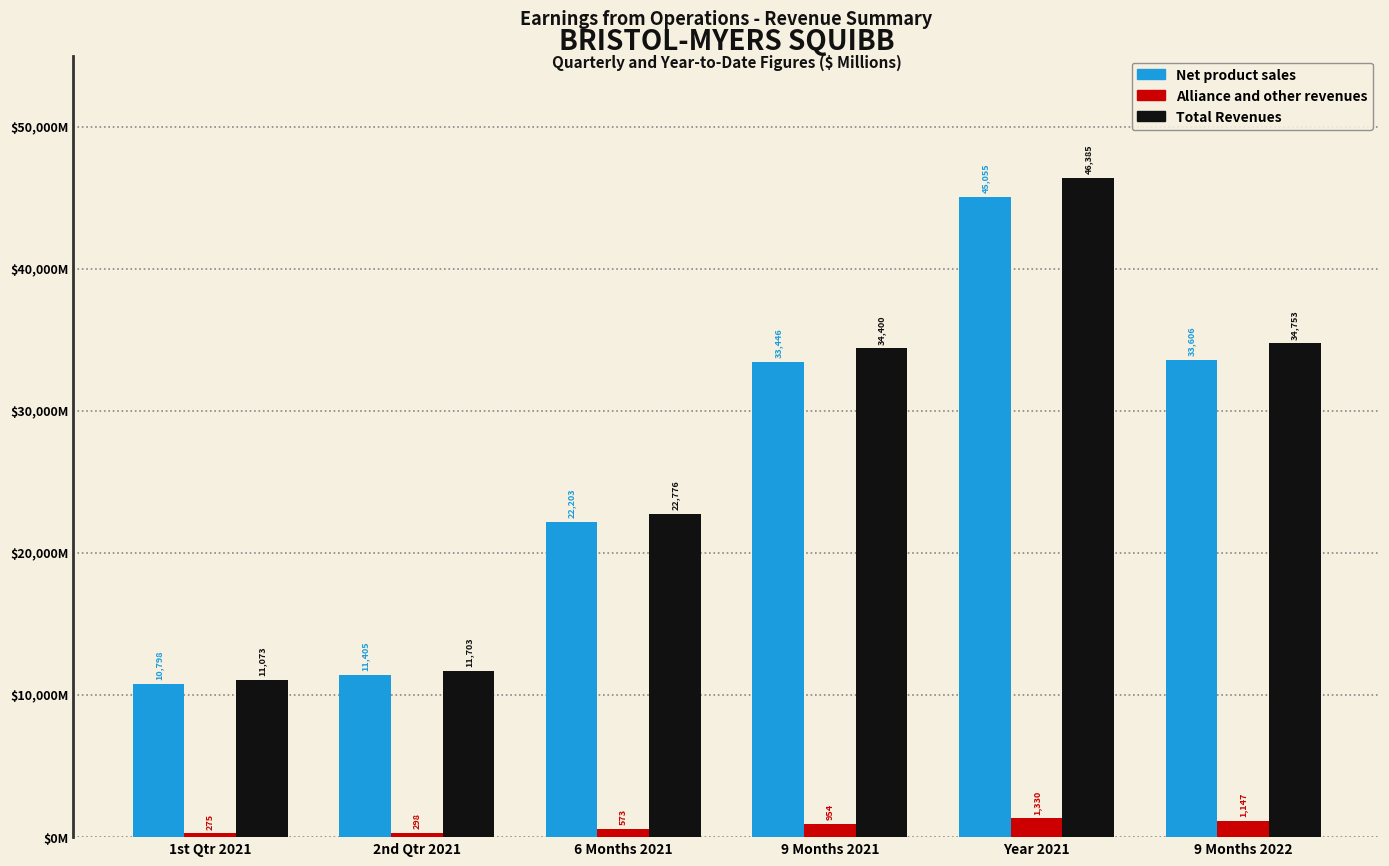

Between 1st Qtr 2021 and Year 2021, which series saw the biggest shift?

Total Revenues